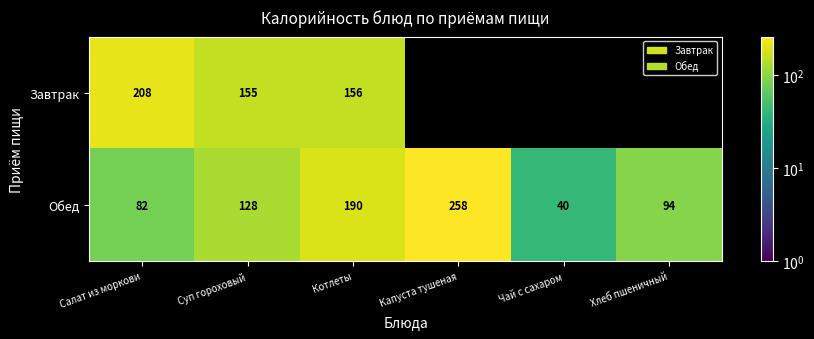

True or false: Обед has a value of 36 at Суп гороховый.

False